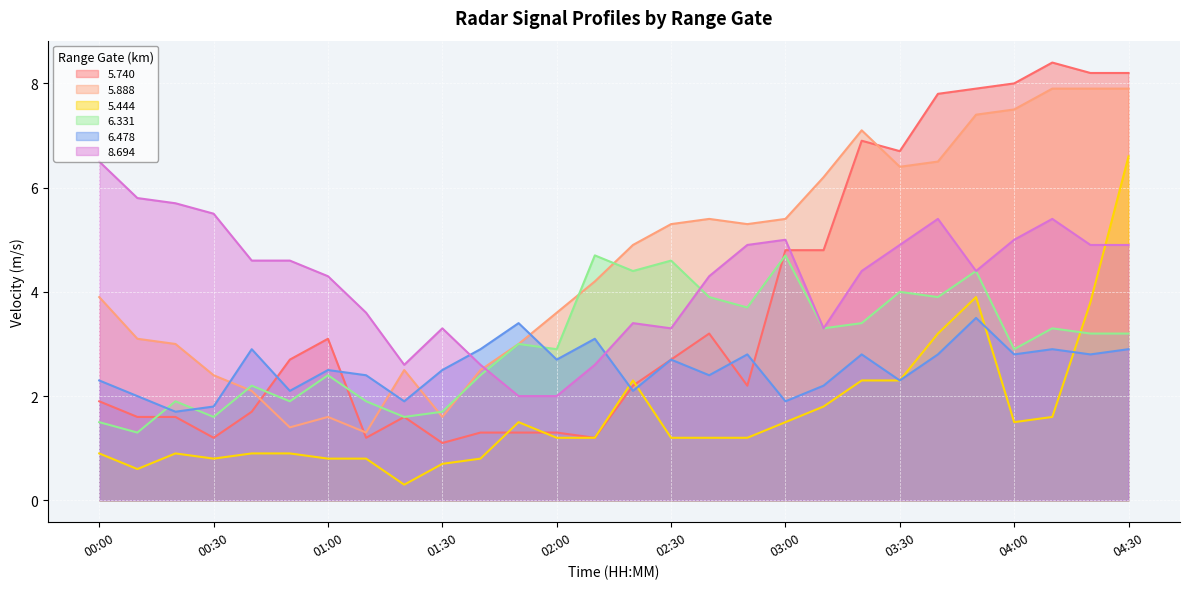

What is the value of the 5.888 point at the 23rd from the left?

6.5